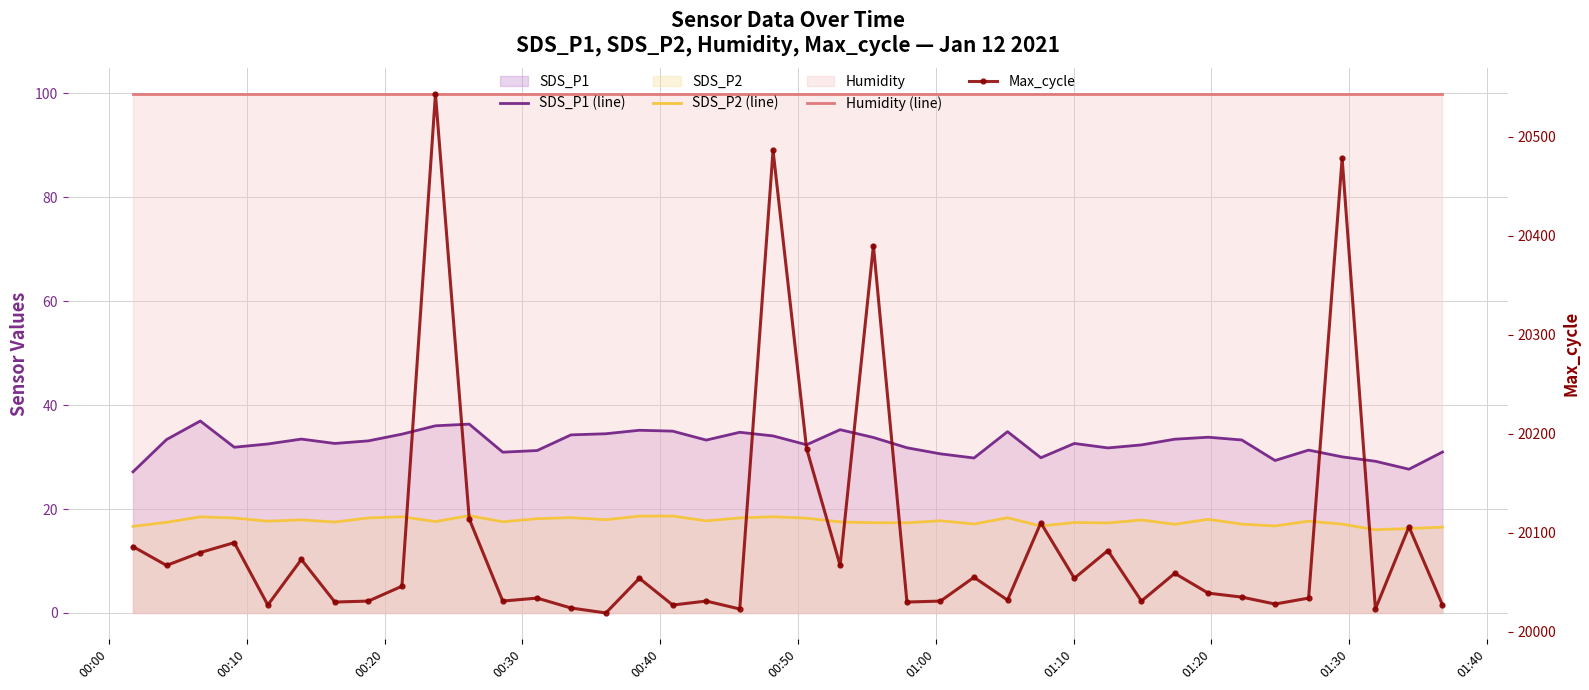

What is the sum of all Humidity (line) values?

3996.0